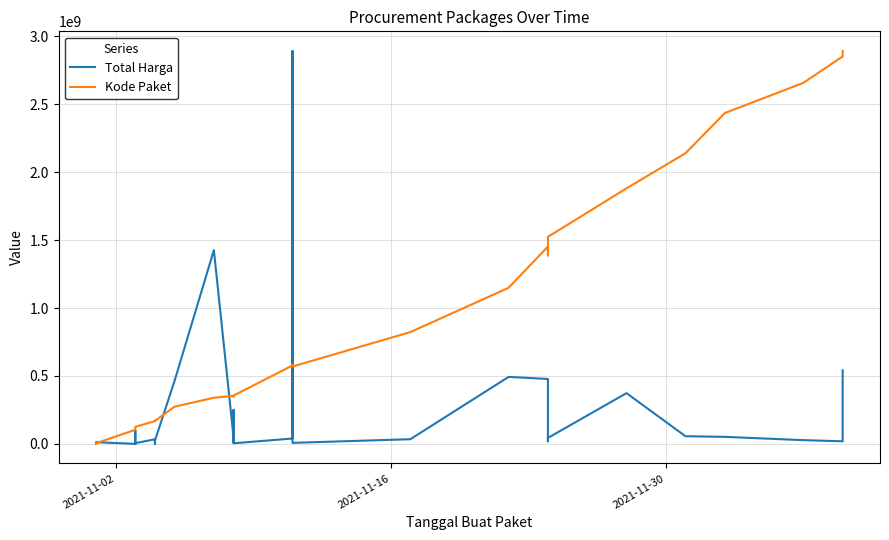

What is the maximum value shown in the chart?

2892122000.0